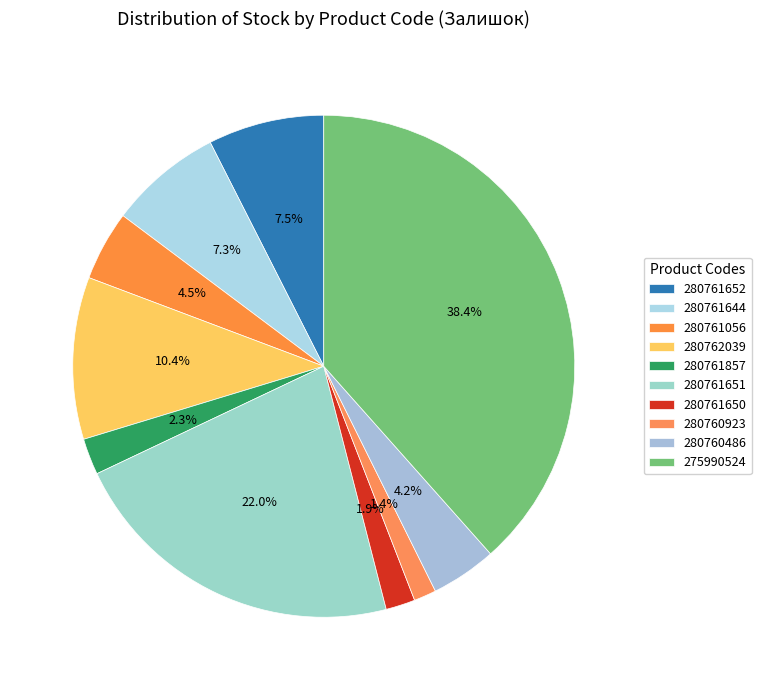

How many slices are in this pie chart?

10